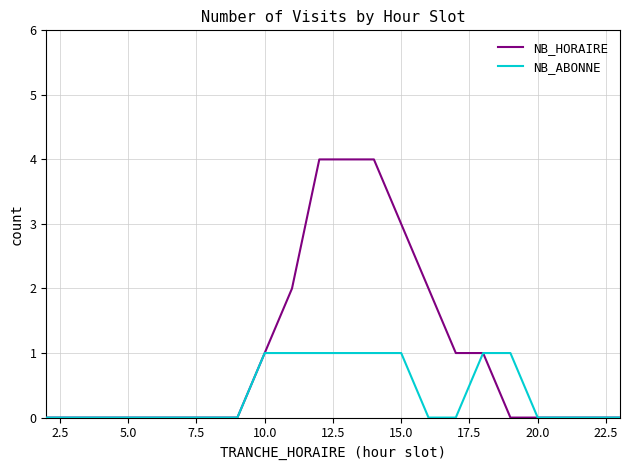

What is the greatest value displayed?

4